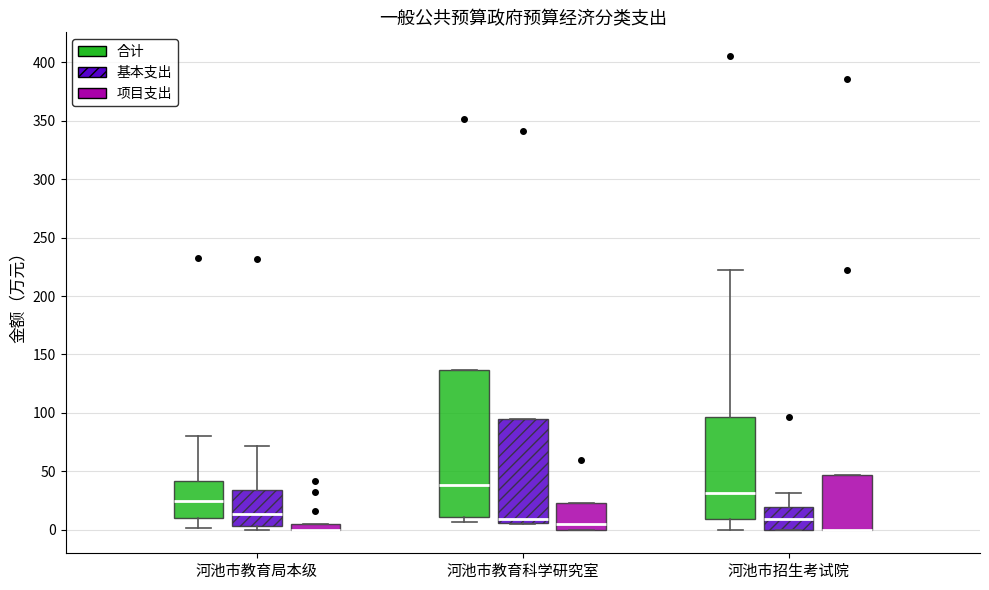

Where is the upper edge of the box for 河池市招生考试院 (合计) on the y-axis? The values are not printed on the chart, so give them approximately, as read against the axis.

95